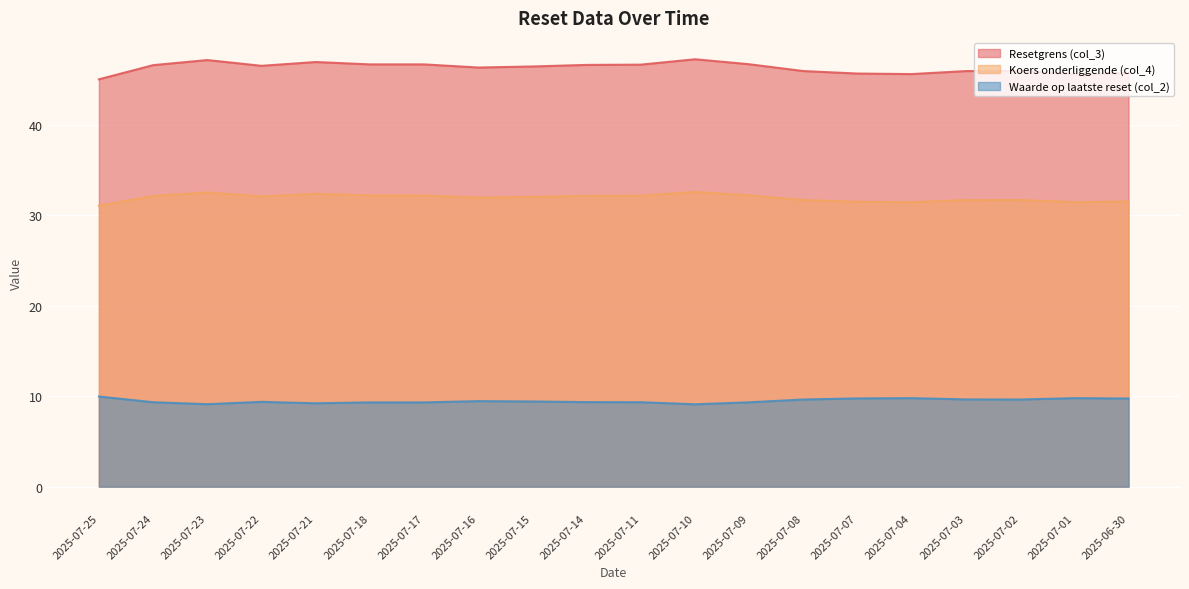

Which series has the widest spread of values?

Resetgrens (col_3)